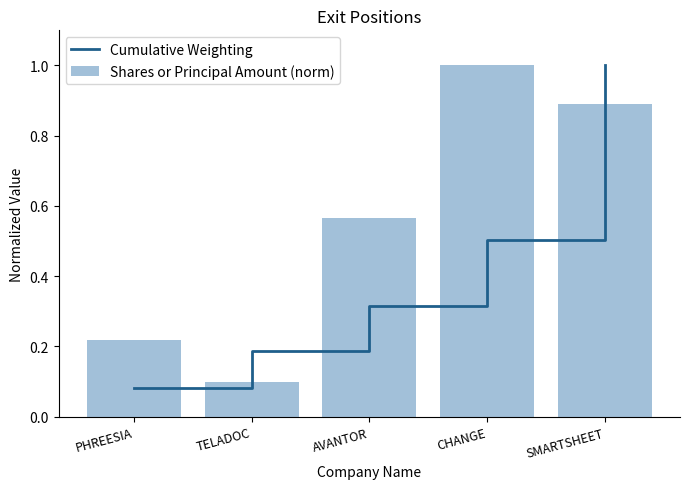

Are the bars horizontal?

No